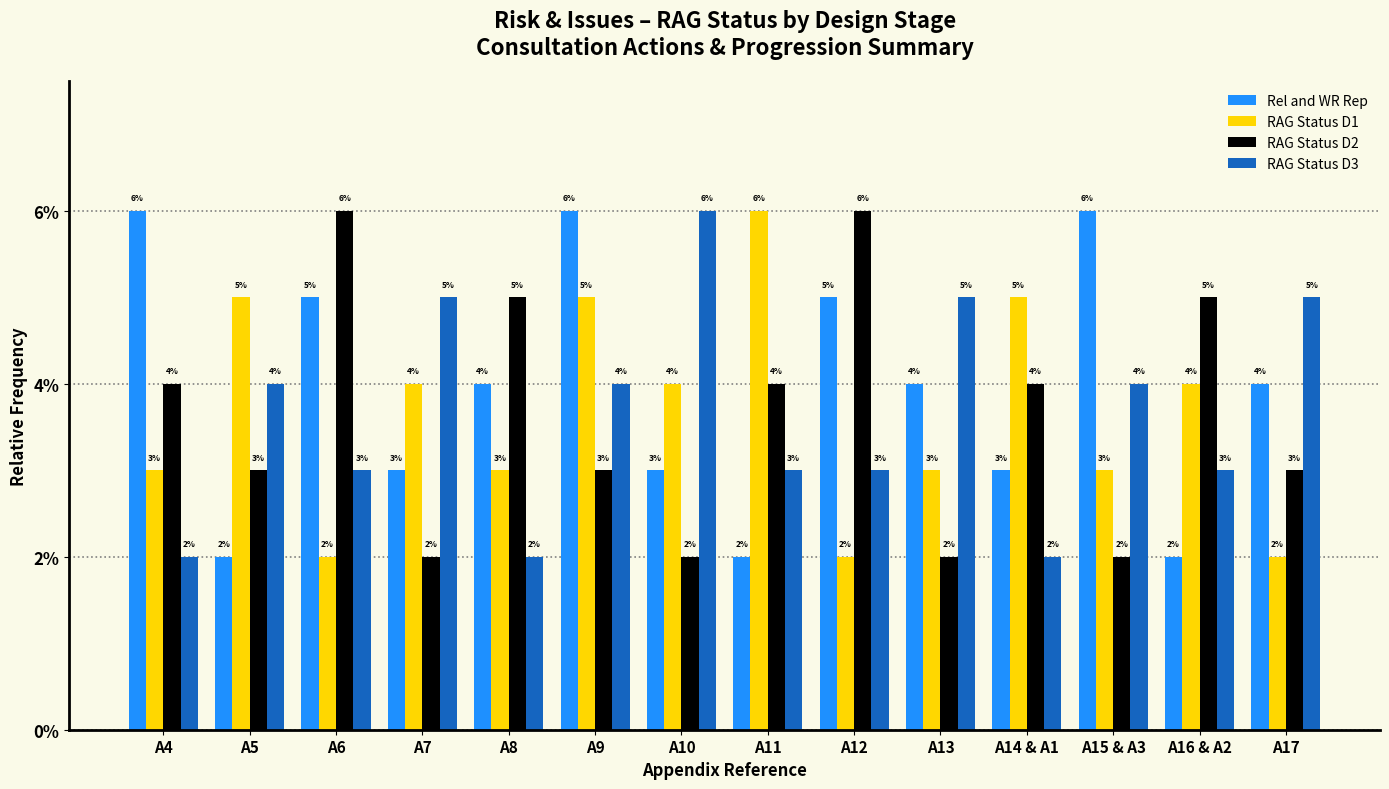

Which series has the largest range (max minus min)?

Rel and WR Rep